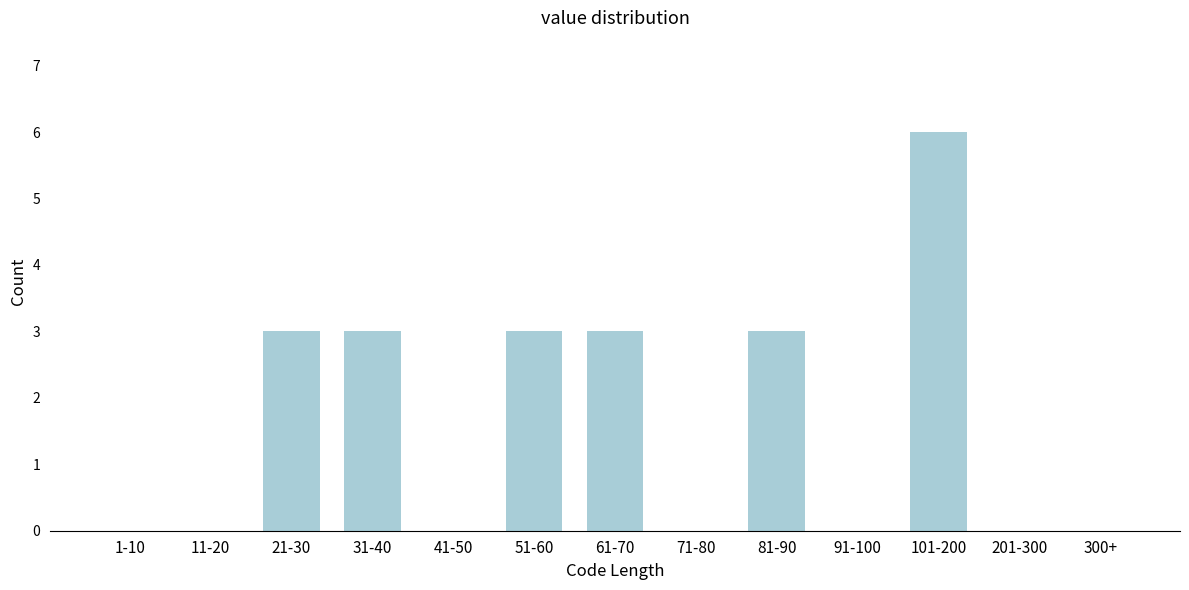

Reading left to right, extract all data points from this chart.

1-10=0	11-20=0	21-30=3	31-40=3	41-50=0	51-60=3	61-70=3	71-80=0	81-90=3	91-100=0	101-200=6	201-300=0	300+=0